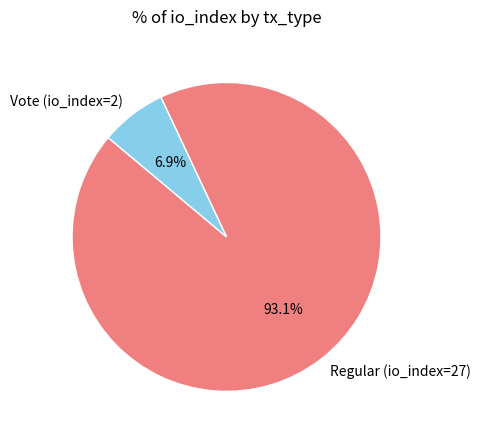

Which category has the smallest portion of the pie?

Vote (io_index=2)